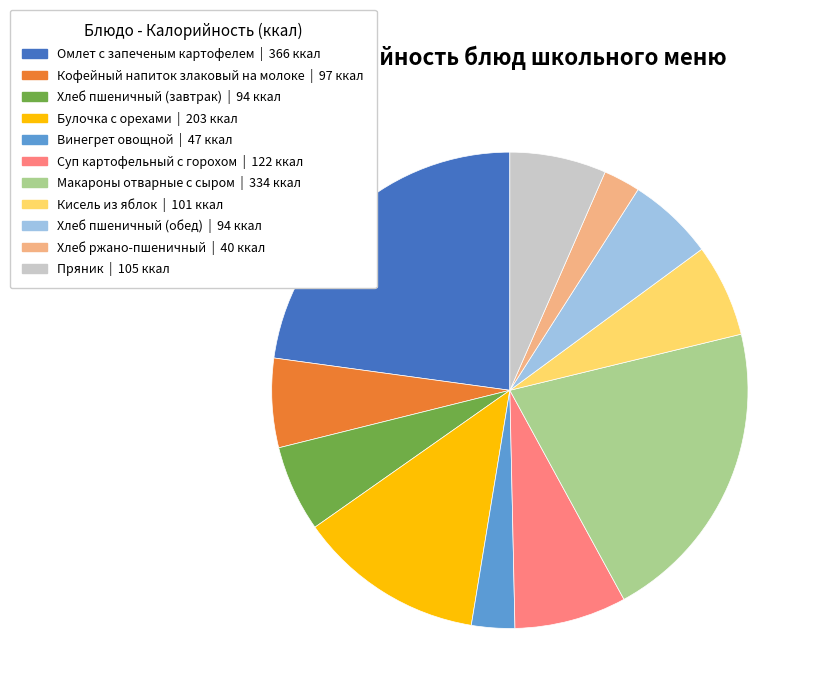

Between Винегрет овощной and Омлет с запеченым картофелем, which is larger?

Омлет с запеченым картофелем